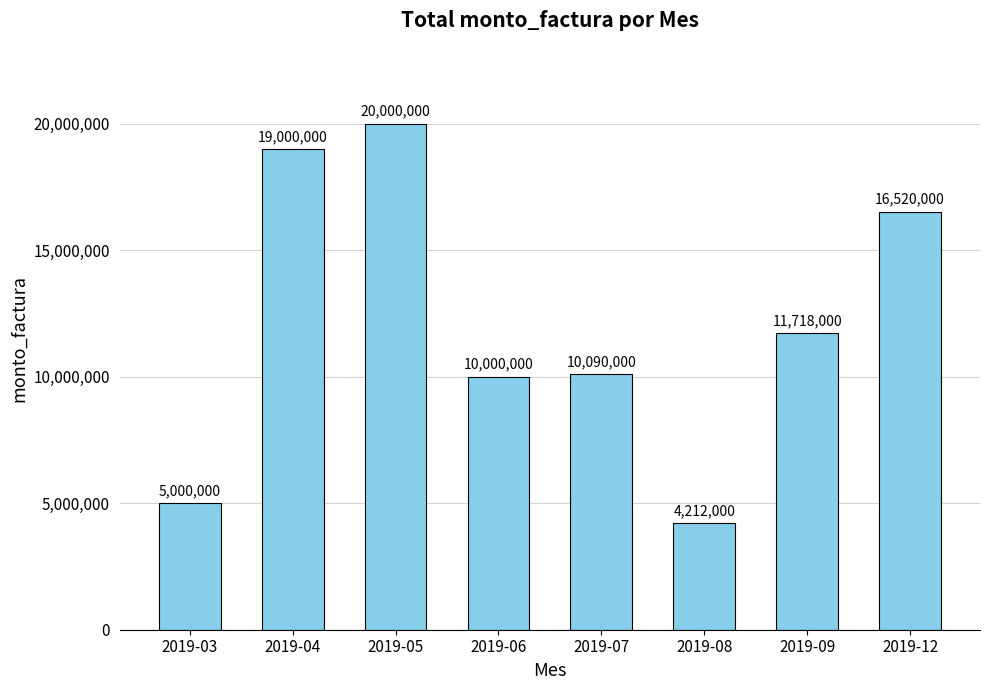

At which category does the chart reach its peak across all series?

2019-05